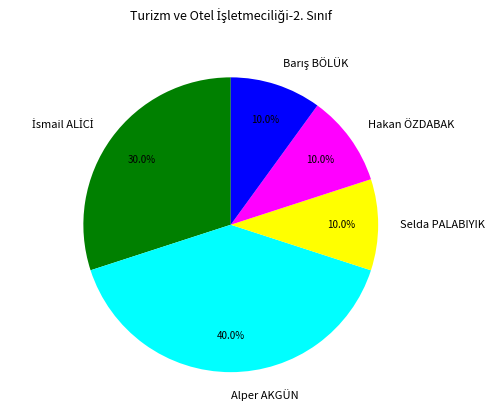

To the nearest percent, what percentage of the pie is Alper AKGÜN?

40%